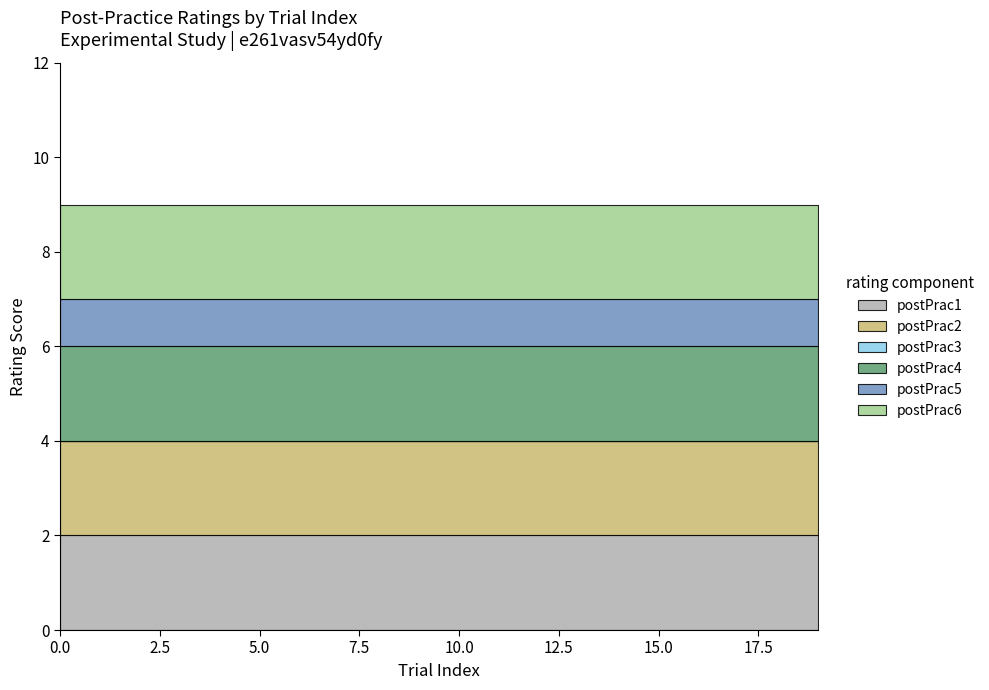

What is the spread (max minus min) of values at 17?

2